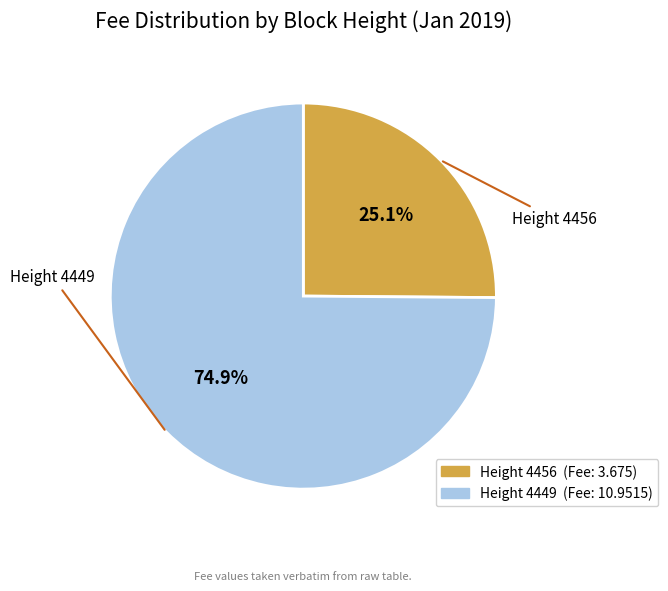

Is there a majority slice in this chart?

Yes